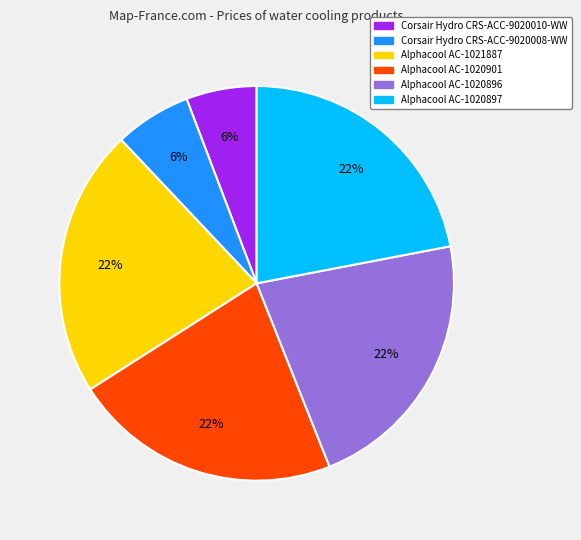

Do Corsair Hydro CRS-ACC-9020010-WW and Alphacool AC-1020897 together represent more than half of the pie?

No